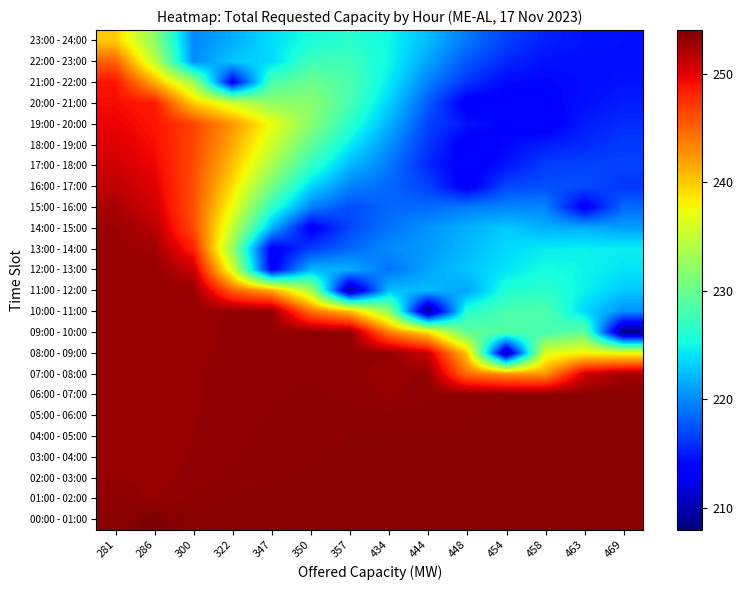

What is the total value across all series at 454?

5519.0